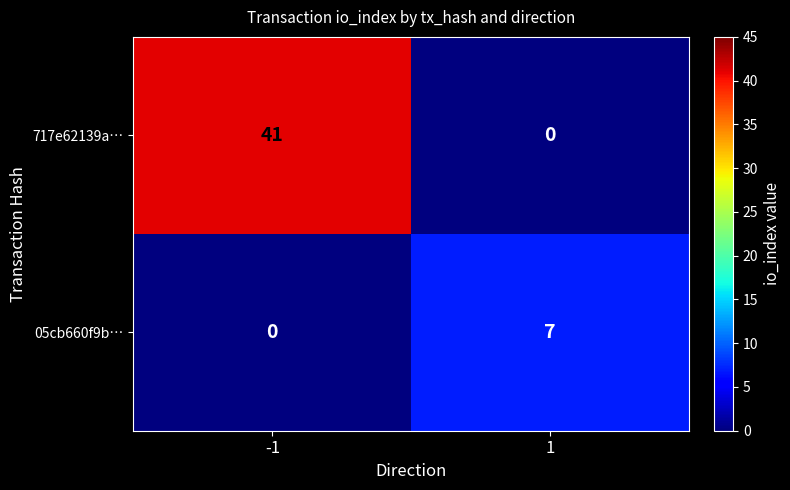

What is the difference between the 717e62139a… values at 1 and -1?

41